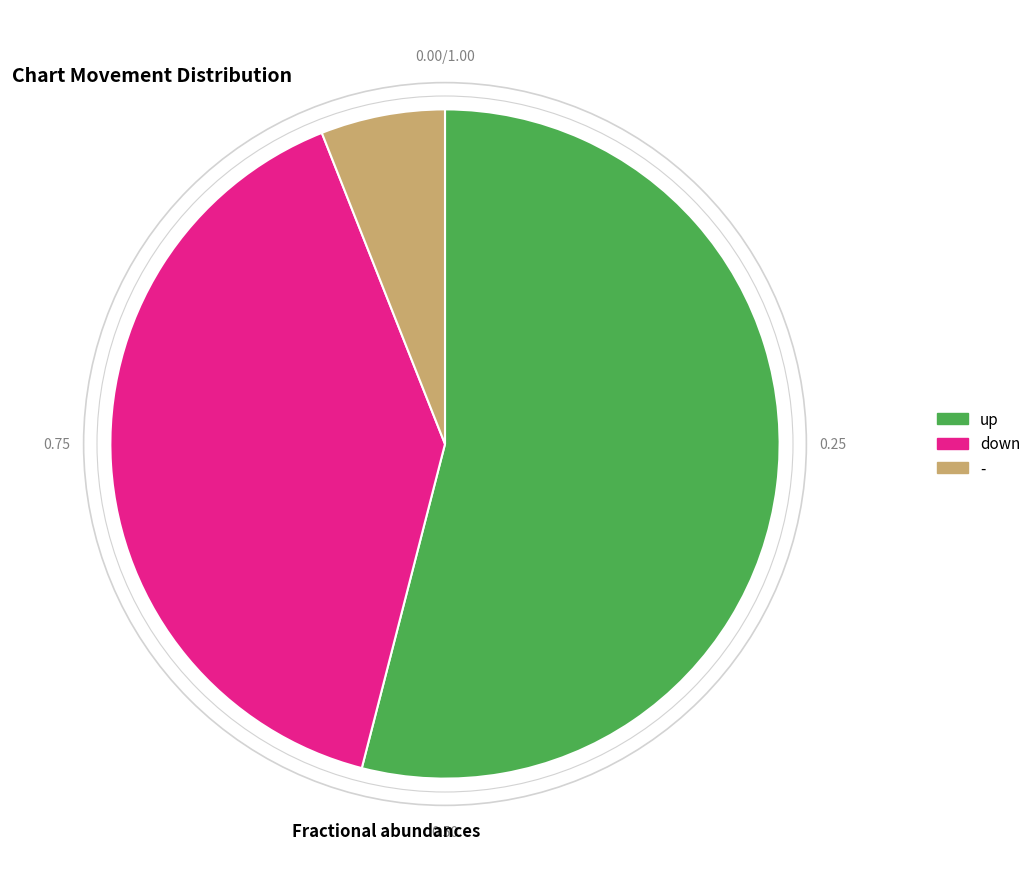

How many slices are in this pie chart?

3